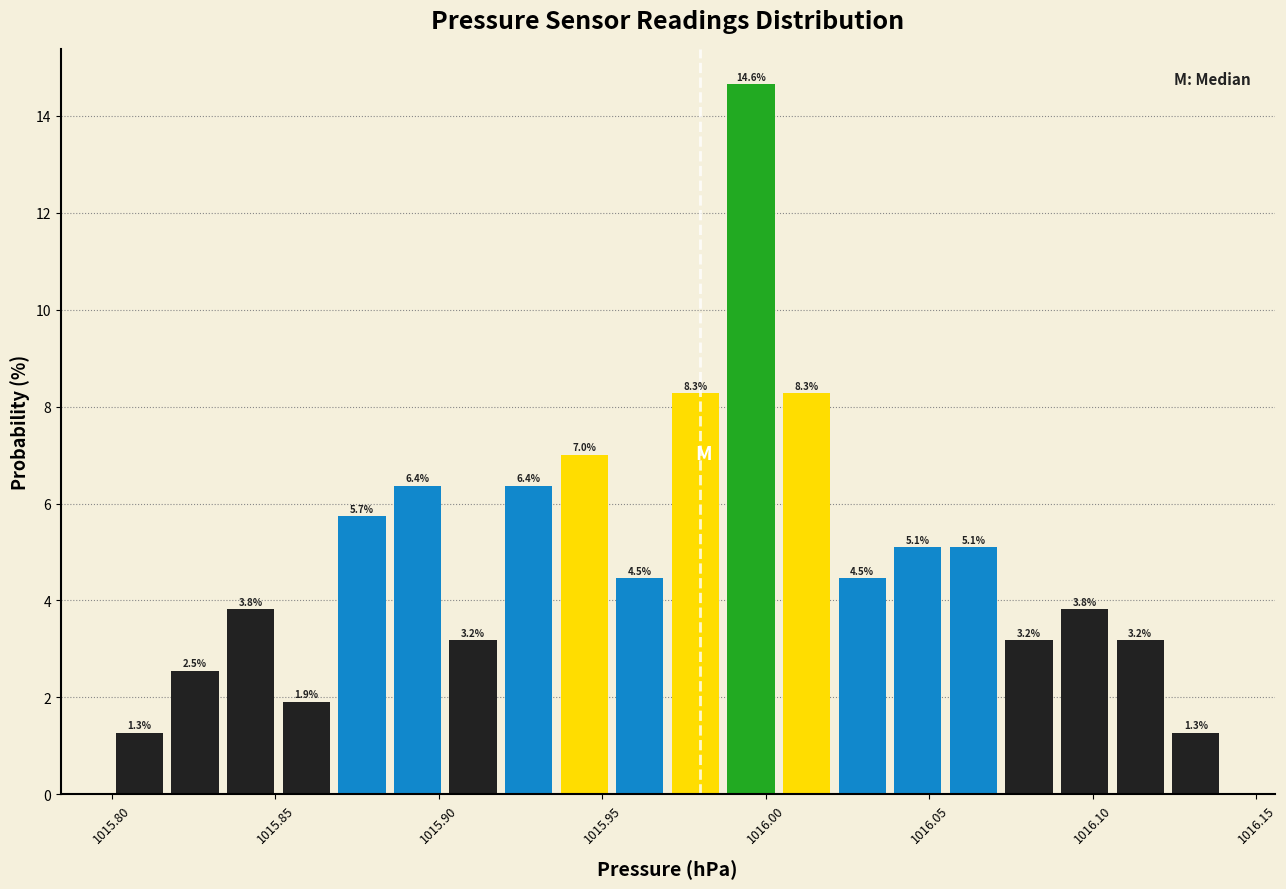

Around what value on the x-axis is the tallest bar? Give the approximate position of its centre, as read against the axis.

1015.995